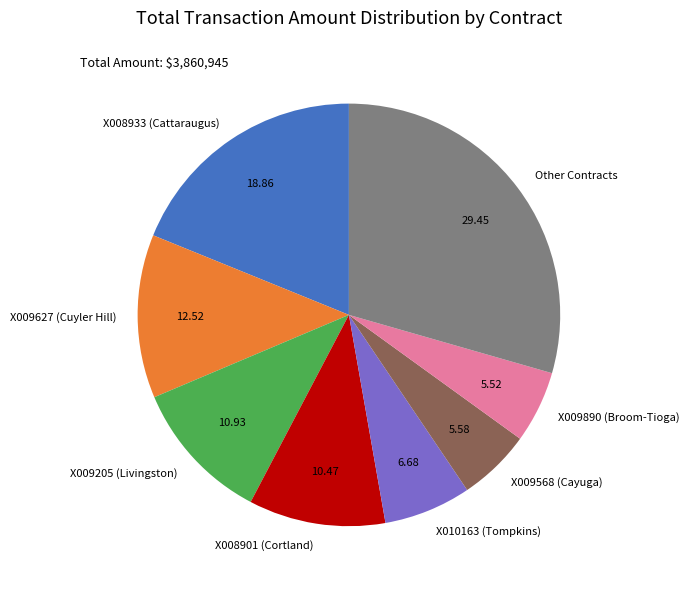

What is the ratio of the value at X009205 (Livingston) to the value at X008901 (Cortland)?

1.0